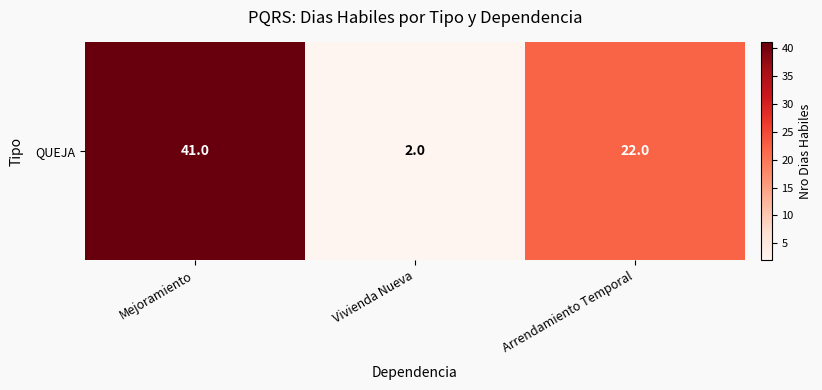

Is it true that the value at Mejoramiento is 41?

True